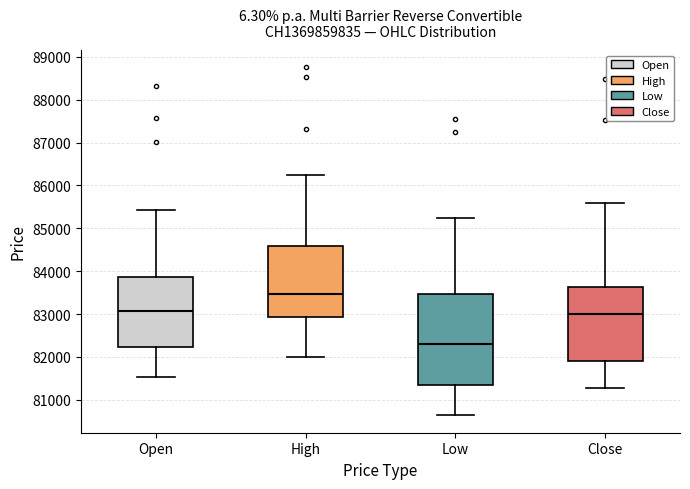

Which box has the lowest median line?

Low